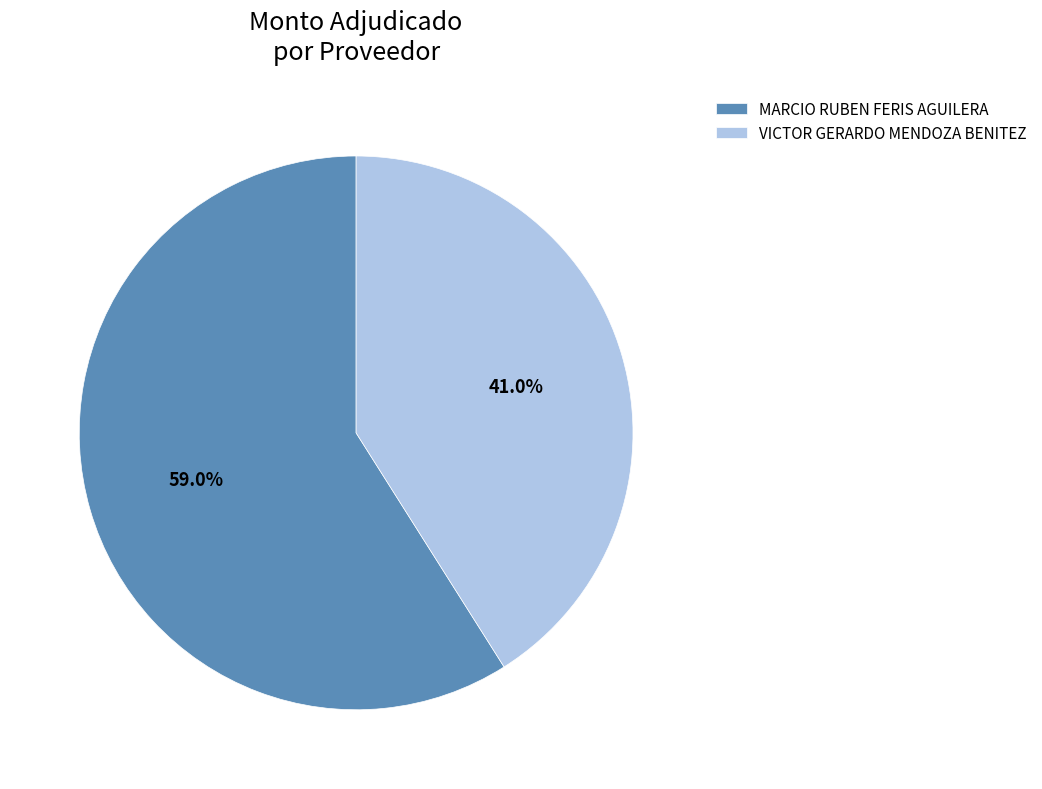

Which slice is the largest?

MARCIO RUBEN FERIS AGUILERA